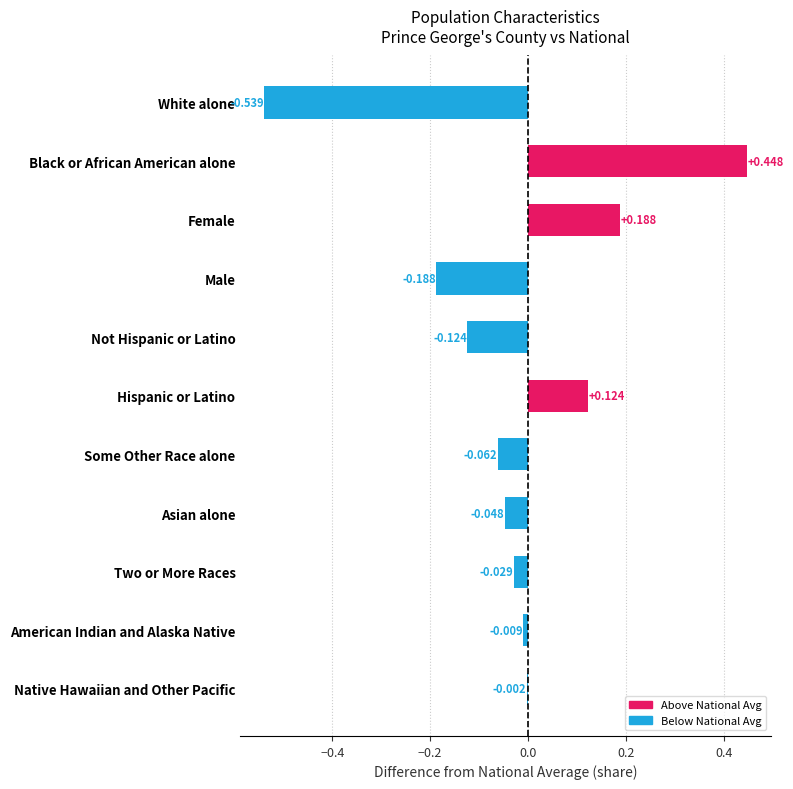

Which has a higher value, Not Hispanic or Latino or Male?

Not Hispanic or Latino